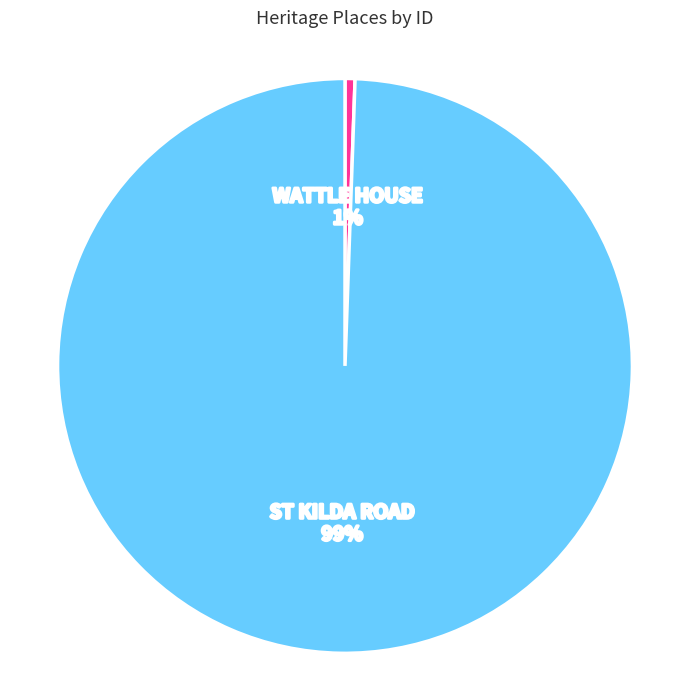

Does any single category account for the majority?

Yes